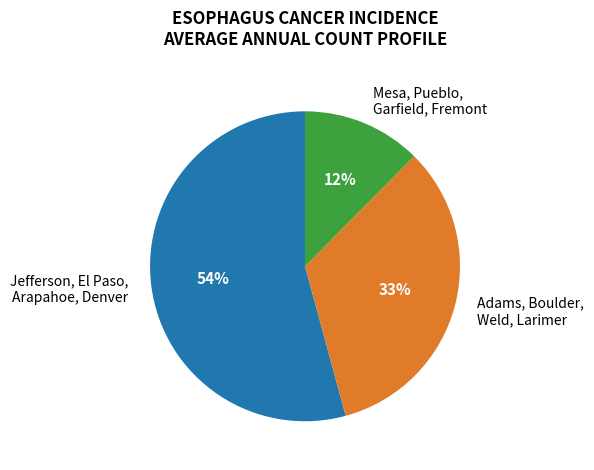

What percentage is the Adams, Boulder, Weld, Larimer slice, to the nearest percent?

33%